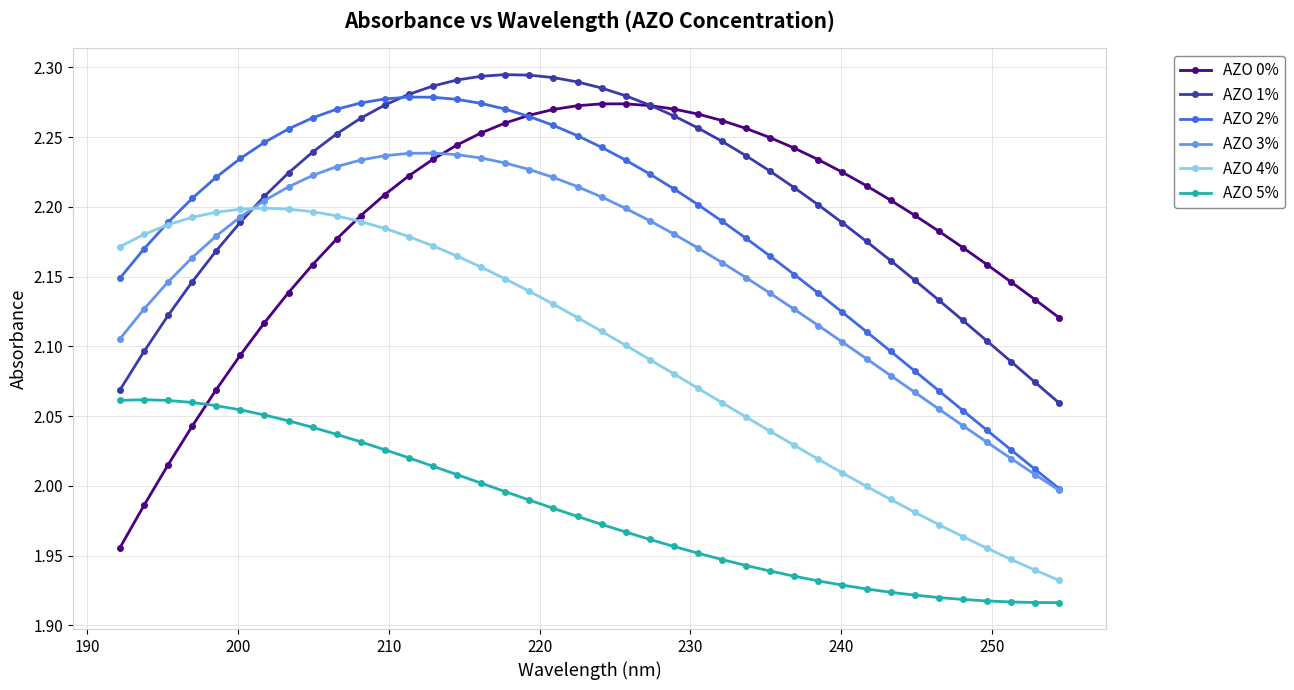

How many data points in AZO 2% are above 2?

39